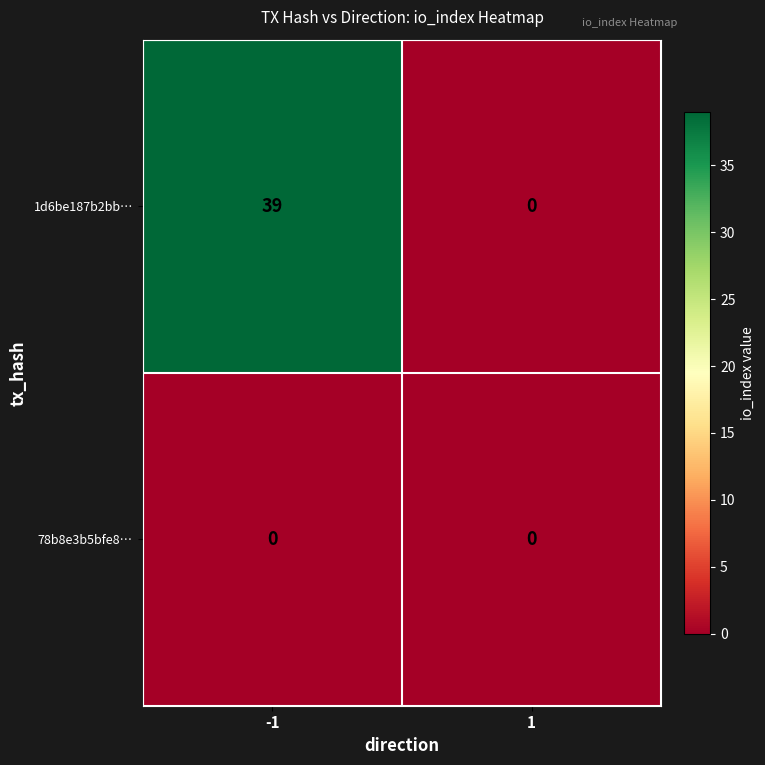

Reading right to left, extract all data points from this chart.

1d6be187b2bb…: 0	39
78b8e3b5bfe8…: 0	0